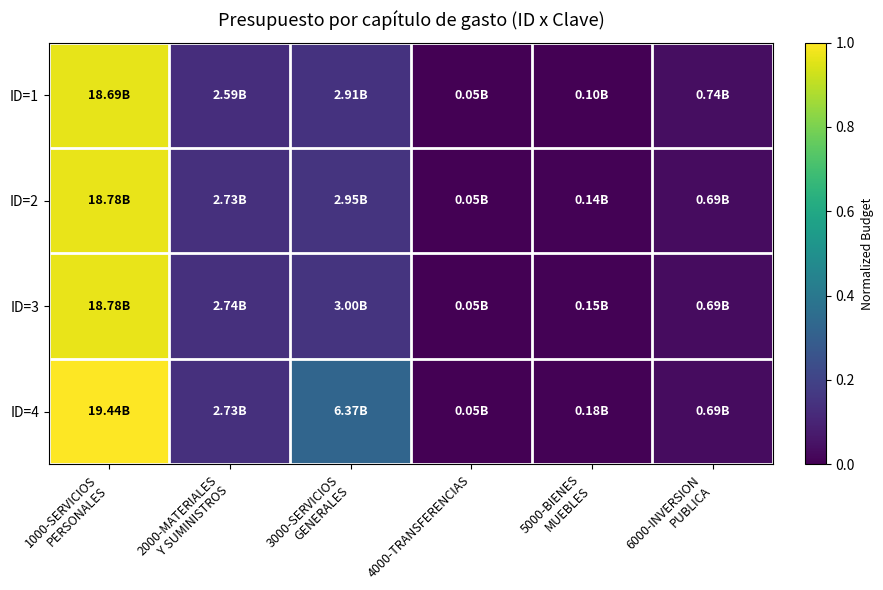

How many series are shown in this chart?

4